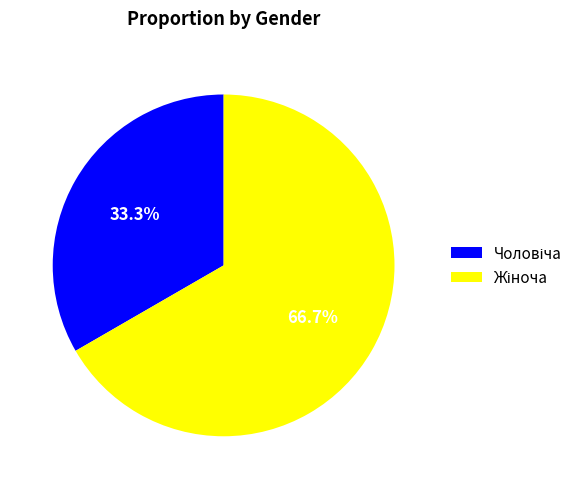

Does any single category account for the majority?

Yes